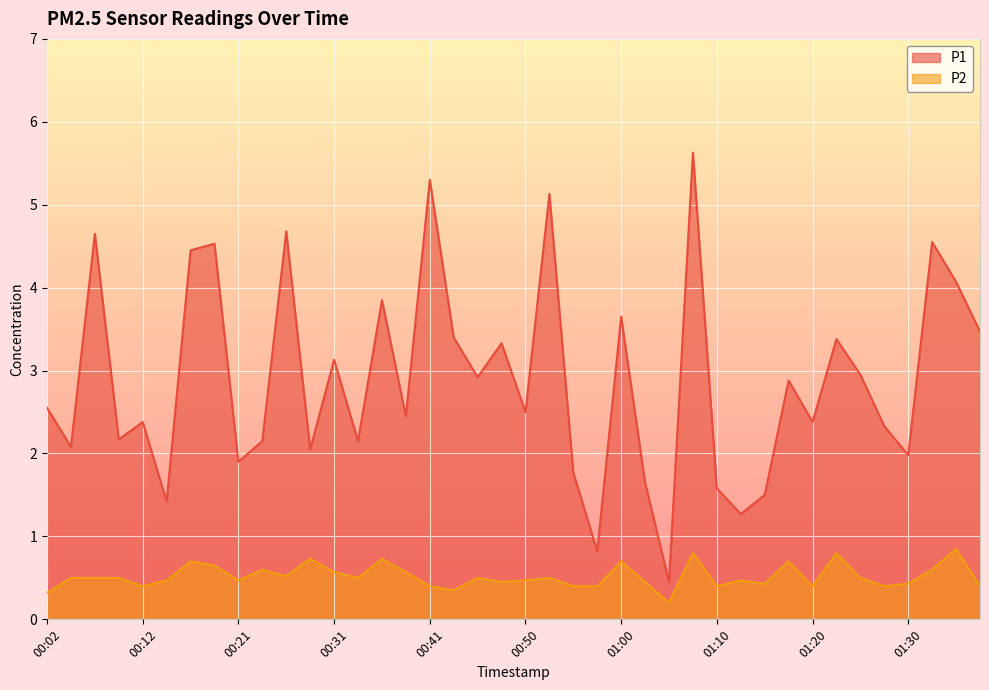

What is the difference between the second highest and minimum values in the P1 series?

4.8